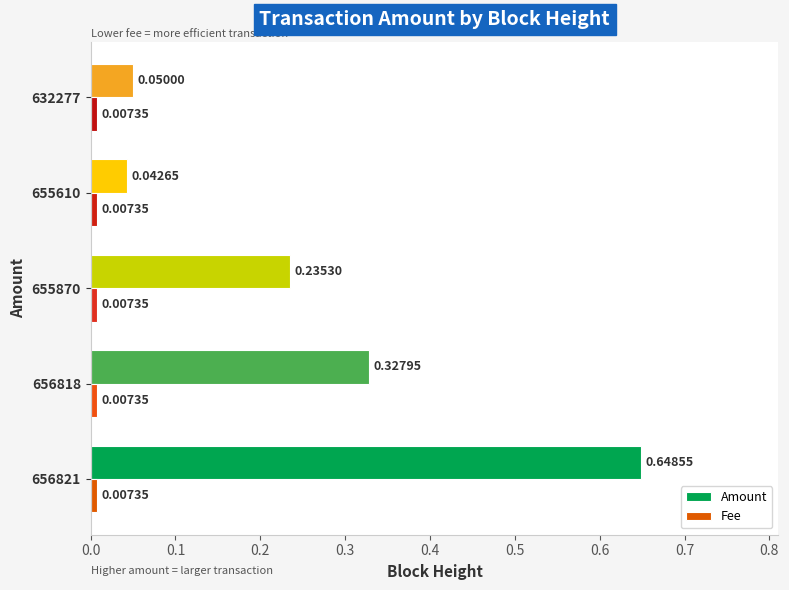

What is the sum of all Amount values?

1.3